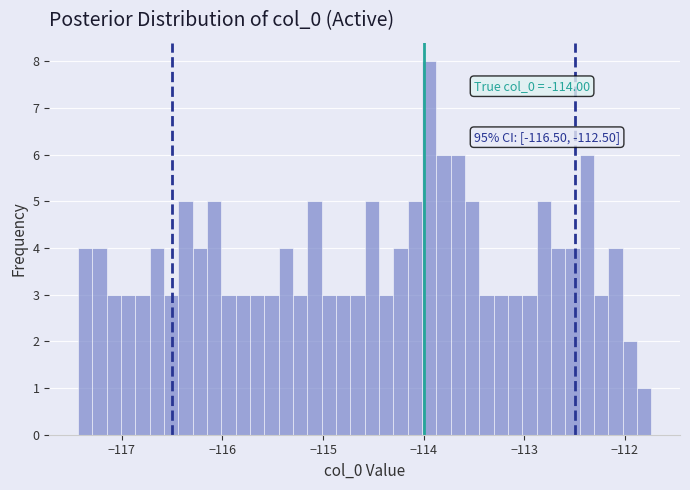

Read against the x-axis, roughly where is the centre of the tallest bar?

-113.9